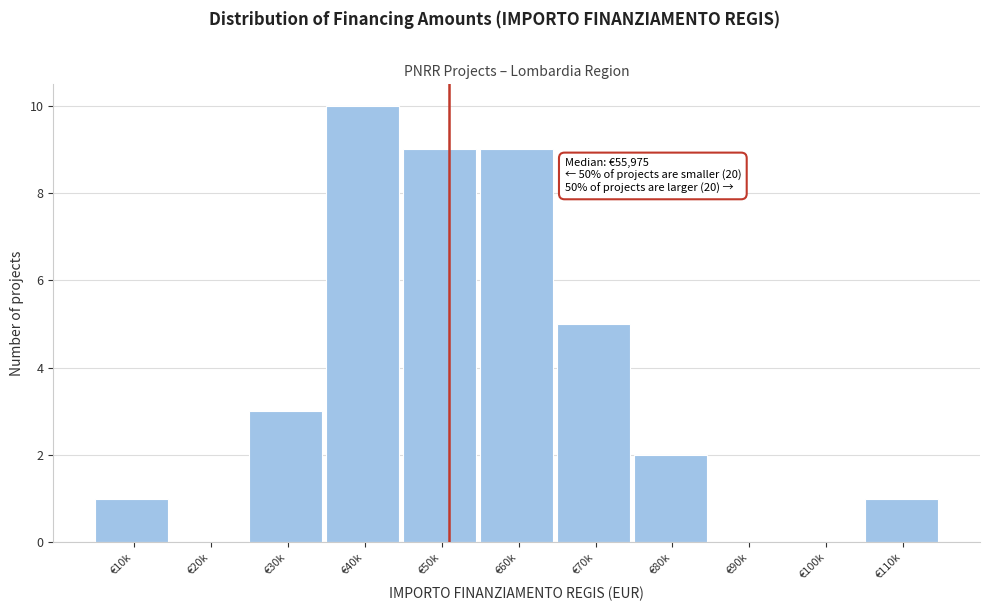

Reading right to left, list all the values displayed in this chart.

€110k=1	€100k=0	€90k=0	€80k=2	€70k=5	€60k=9	€50k=9	€40k=10	€30k=3	€20k=0	€10k=1